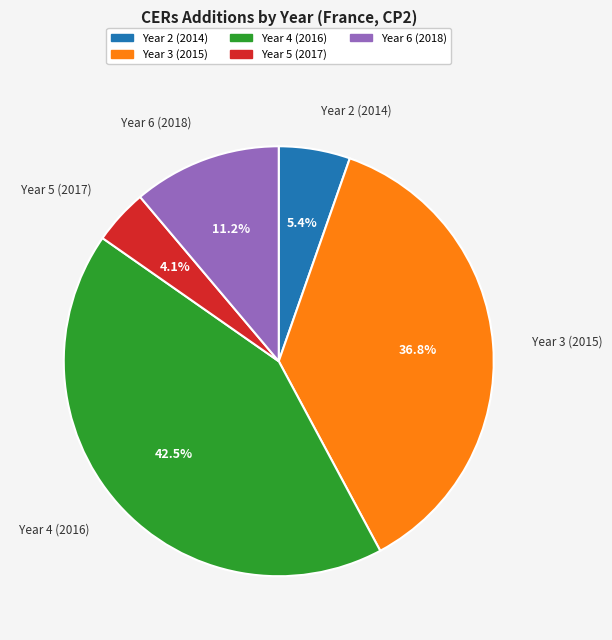

Approximately how many times larger is the value at Year 3 (2015) compared to Year 4 (2016)?

0.9